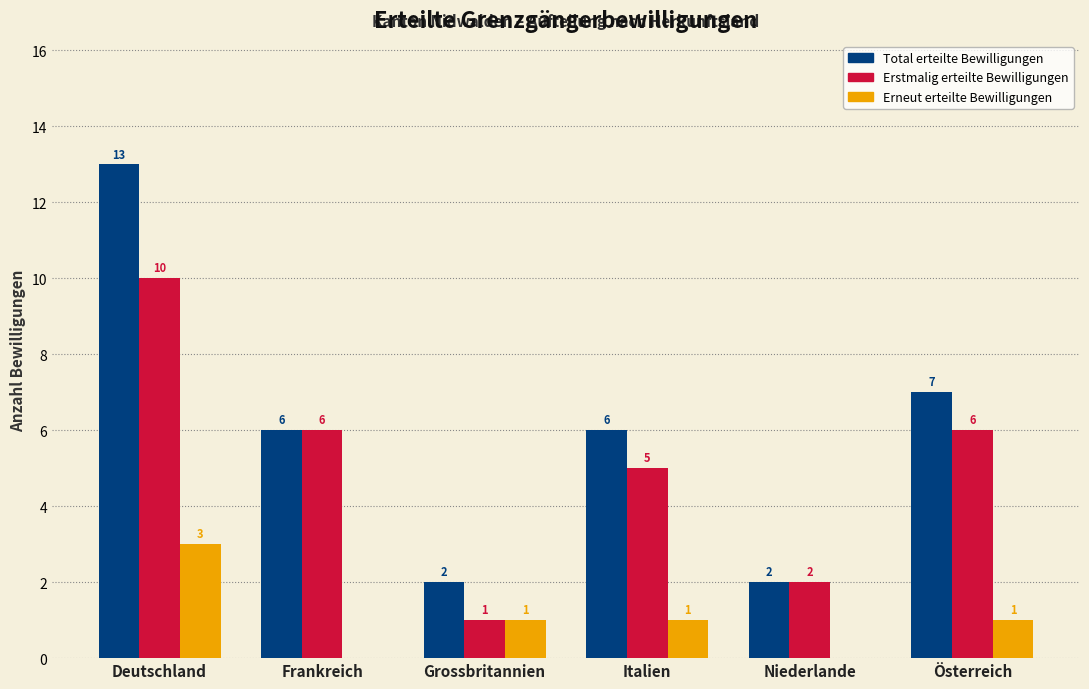

Reading right to left, what are all the values shown in this chart?

Total erteilte Bewilligungen: Österreich=7	Niederlande=2	Italien=6	Grossbritannien=2	Frankreich=6	Deutschland=13
Erstmalig erteilte Bewilligungen: Österreich=6	Niederlande=2	Italien=5	Grossbritannien=1	Frankreich=6	Deutschland=10
Erneut erteilte Bewilligungen: Österreich=1	Niederlande=0	Italien=1	Grossbritannien=1	Frankreich=0	Deutschland=3